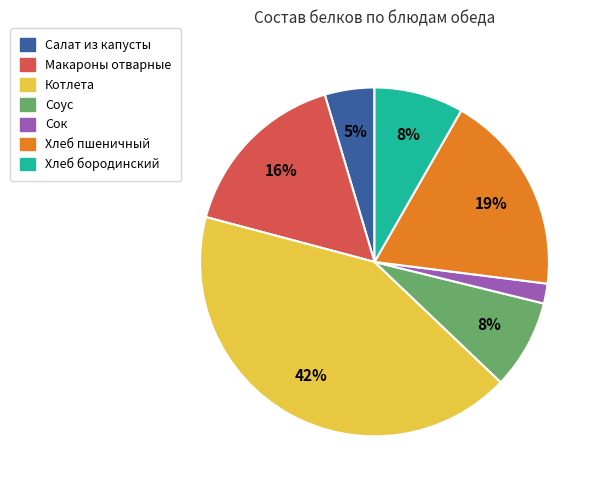

Is Макароны отварные the majority of the pie?

No